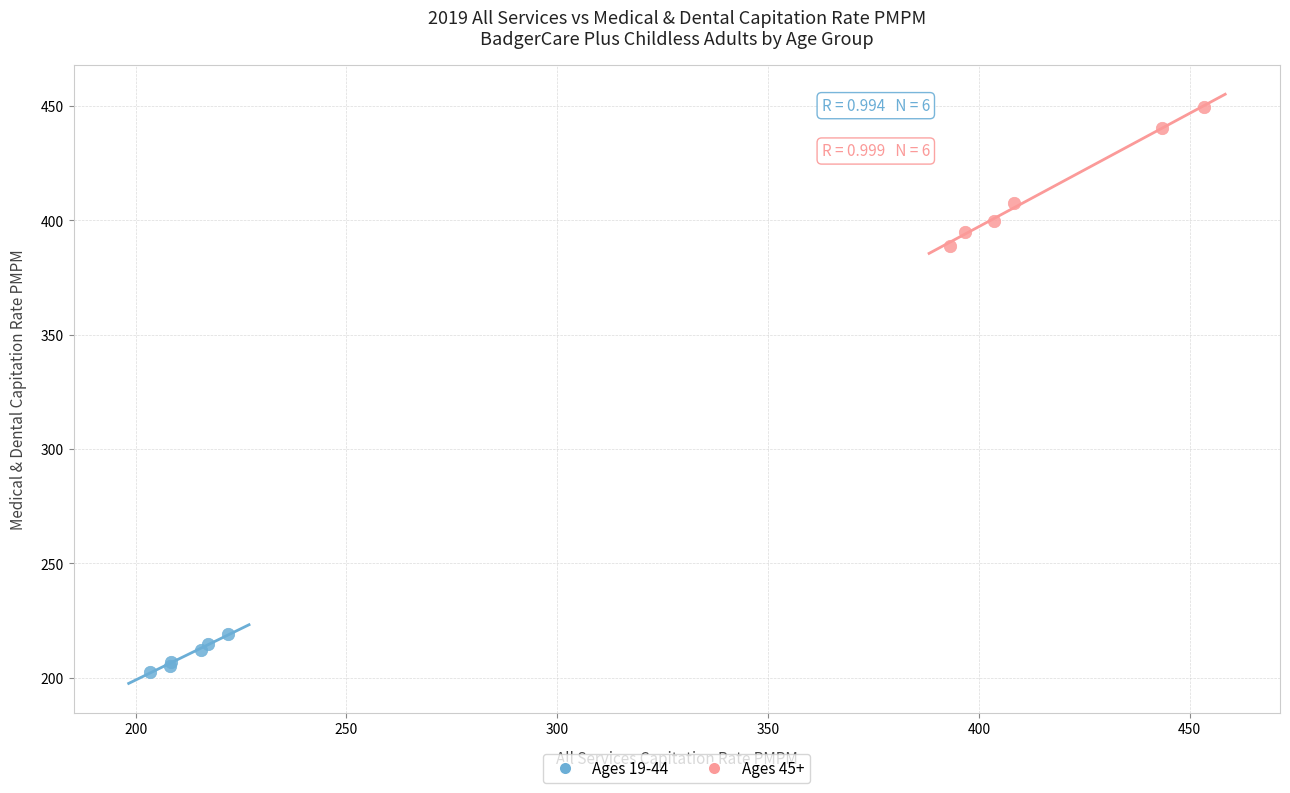

Which series reaches the minimum Y coordinate?

Ages 19-44